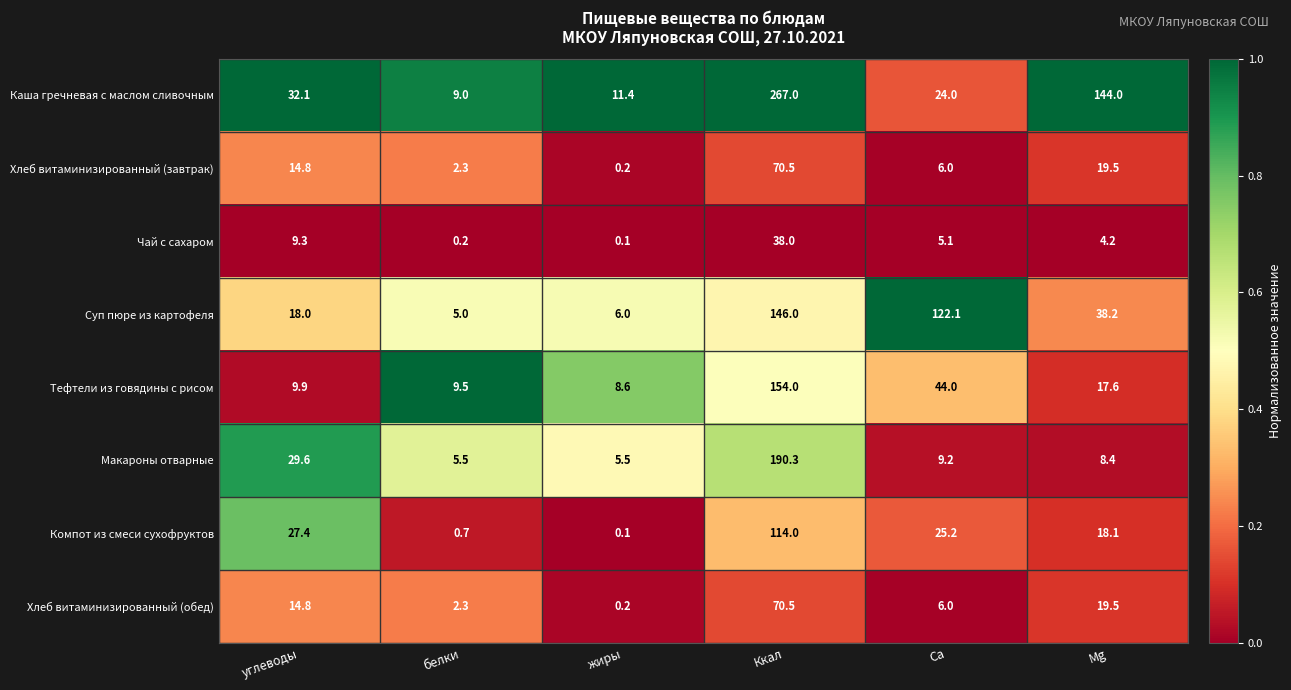

Which category has the highest value in the Тефтели из говядины с рисом series?

Ккал